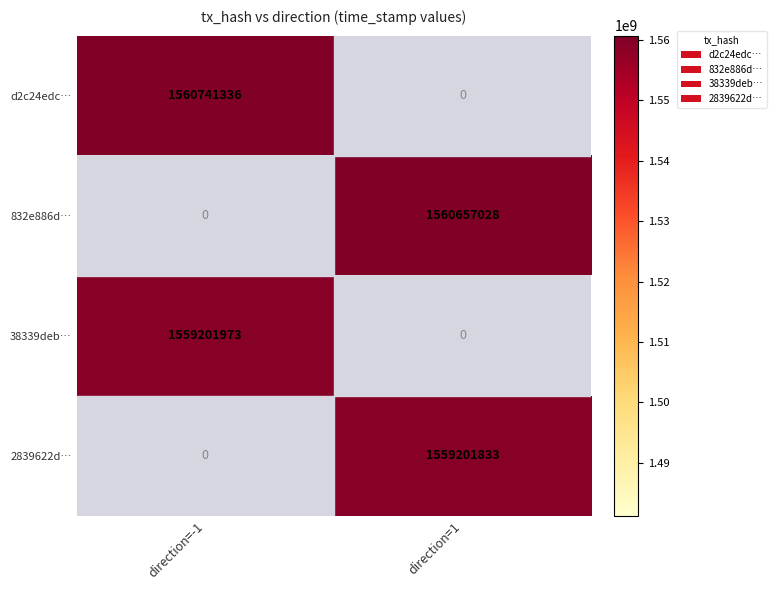

The value of 38339deb… at direction=-1 is 2415193912. True or false?

False